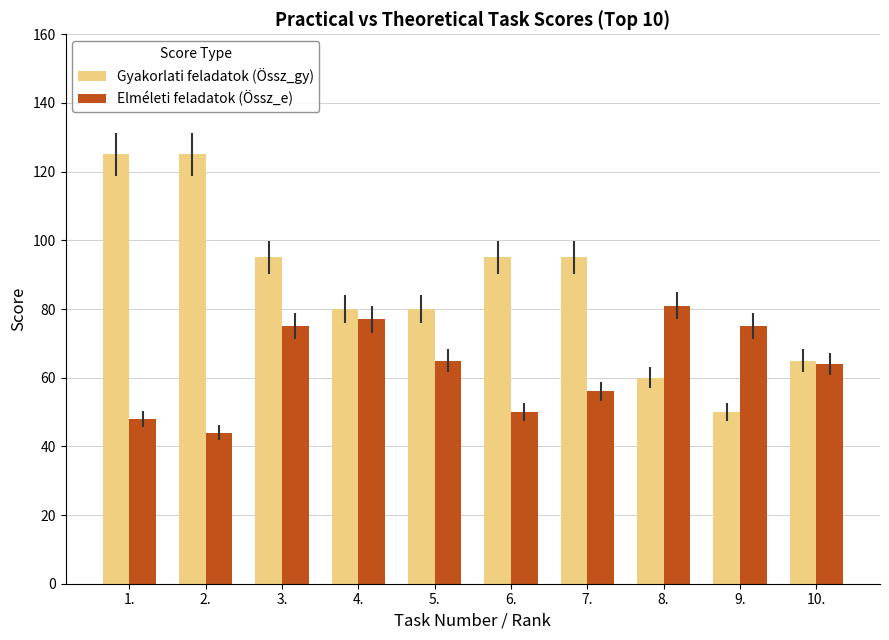

What is the total value across all series at 9.?

125